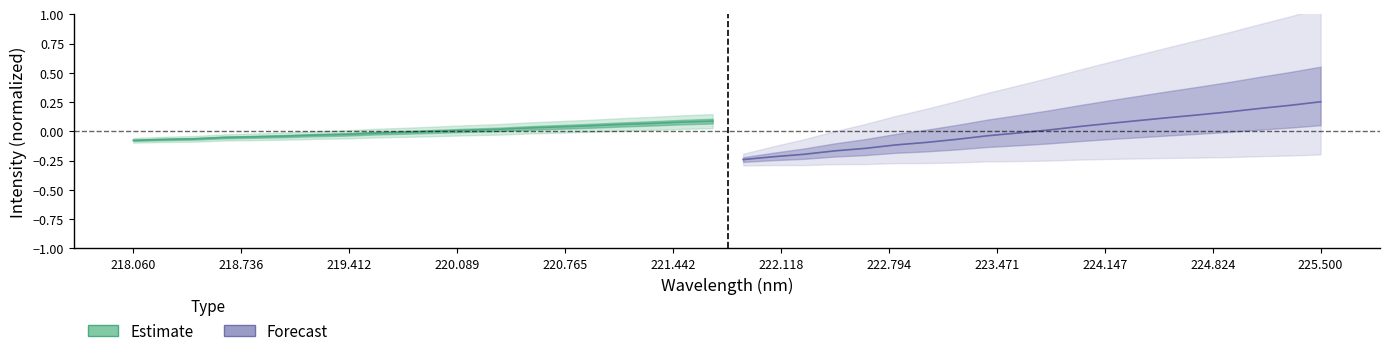

True or false: Estimate has more than 2 interior local peaks.

False